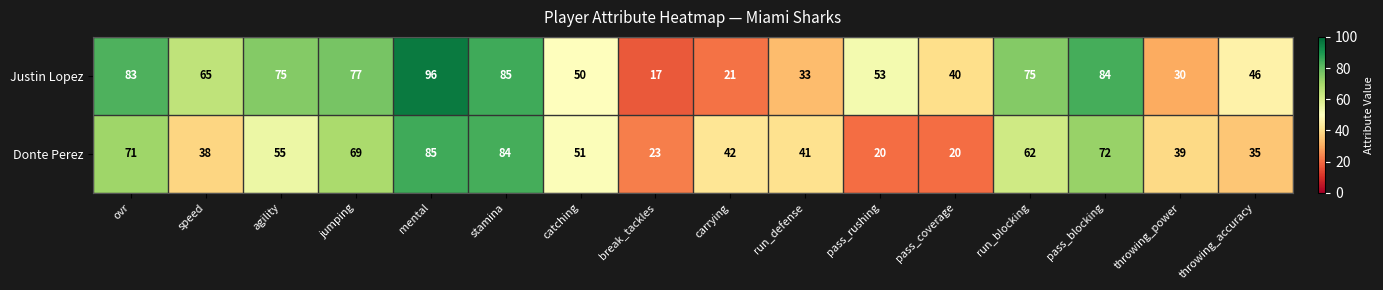

Which category has the lowest value across all series?

break_tackles